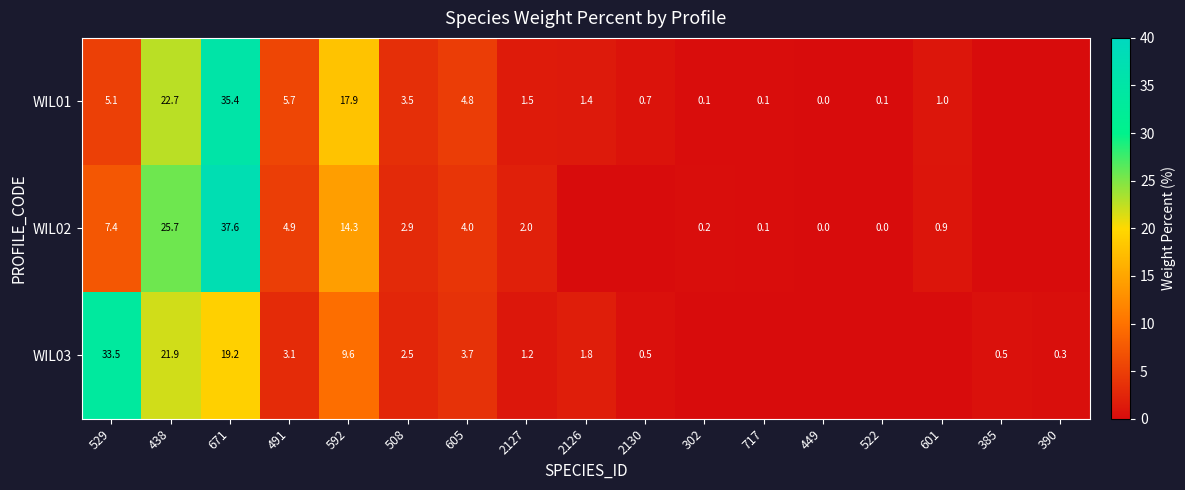

Rank the series at 529 from lowest to highest value.

WIL01, WIL02, WIL03